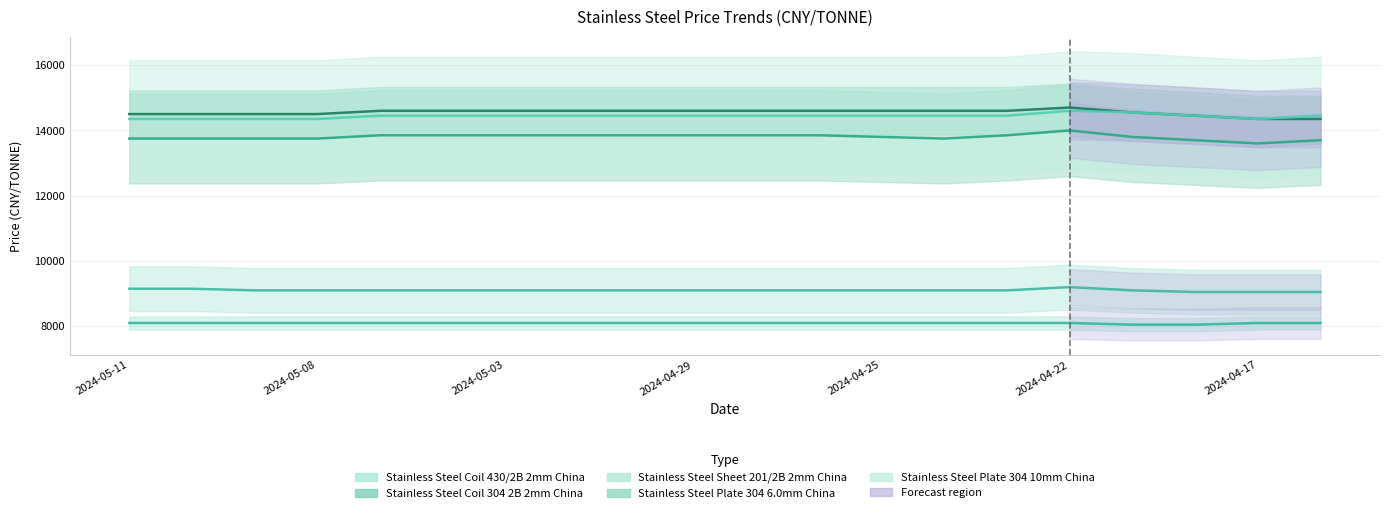

What is the value of the Stainless Steel Coil 304 2B 2mm China point at the 8th from the left?

14600